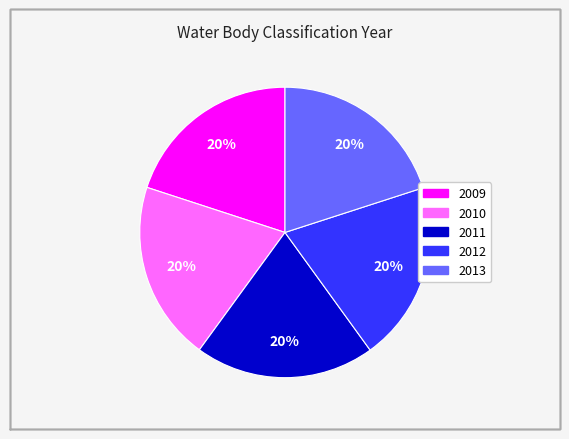

Approximately how many times larger is the value at 2011 compared to 2010?

1.0